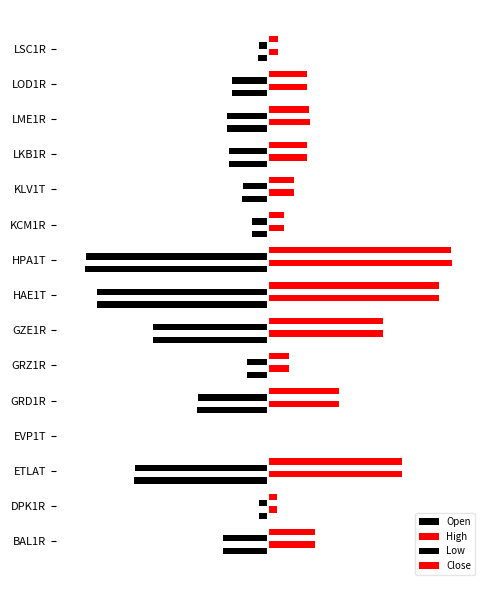

Which series has the largest range (max minus min)?

High